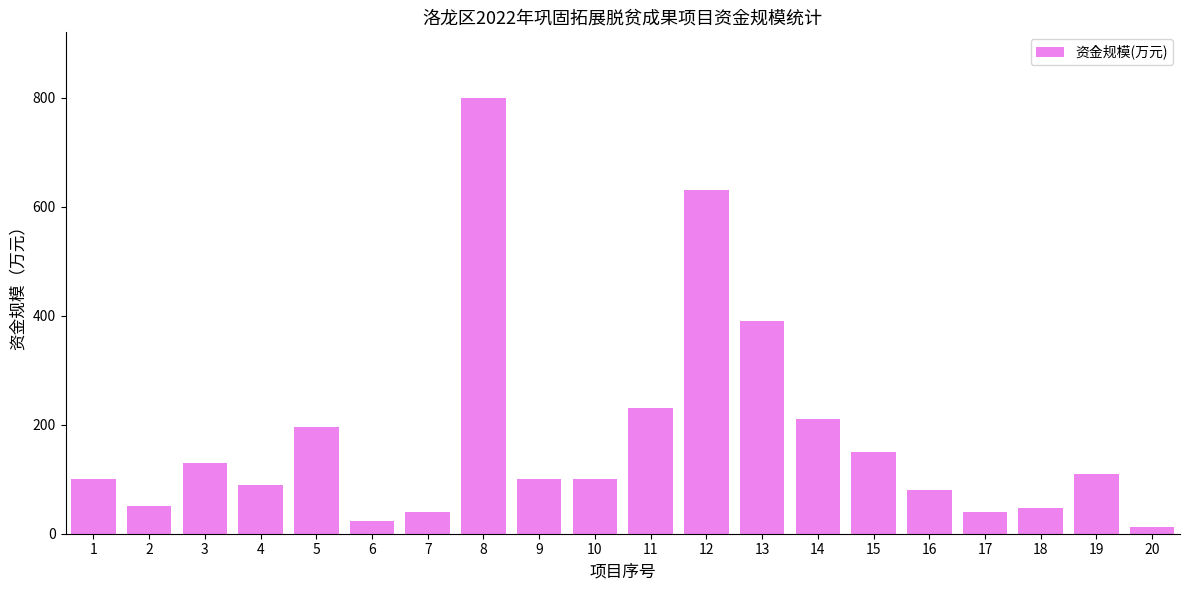

What is the maximum value shown in the chart?

800